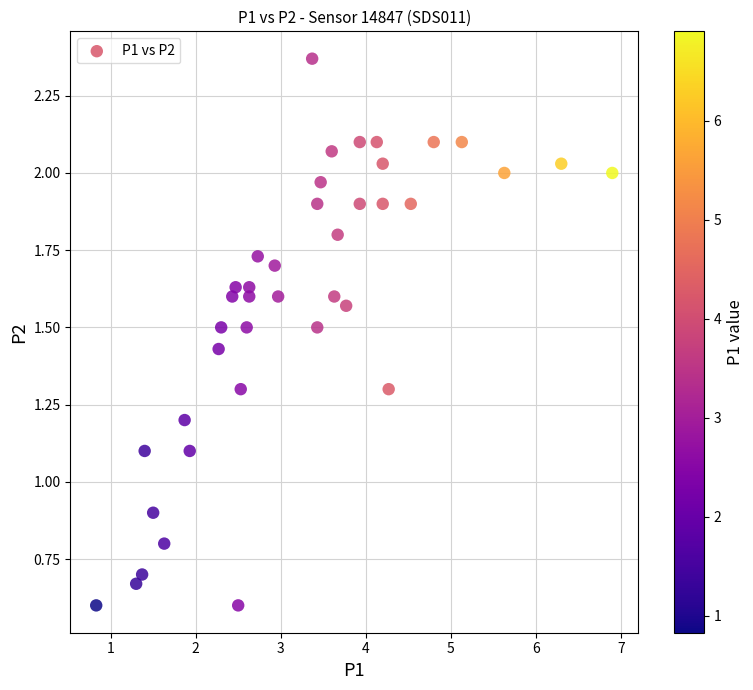

What is the range of X values (max minus min)?

6.1